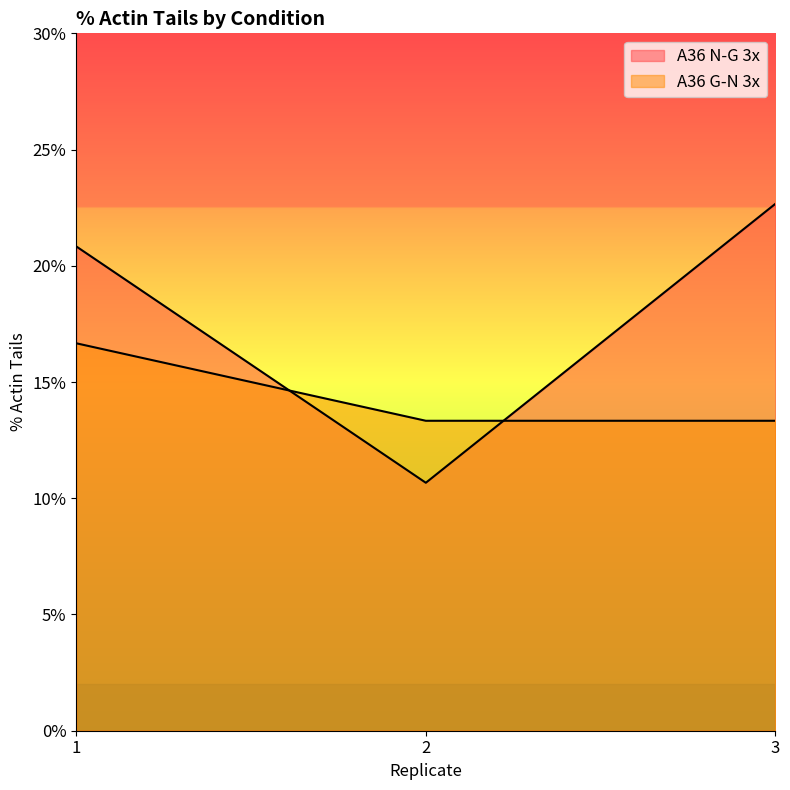

The value of A36 N-G 3x at 3 is 40.6. True or false?

False